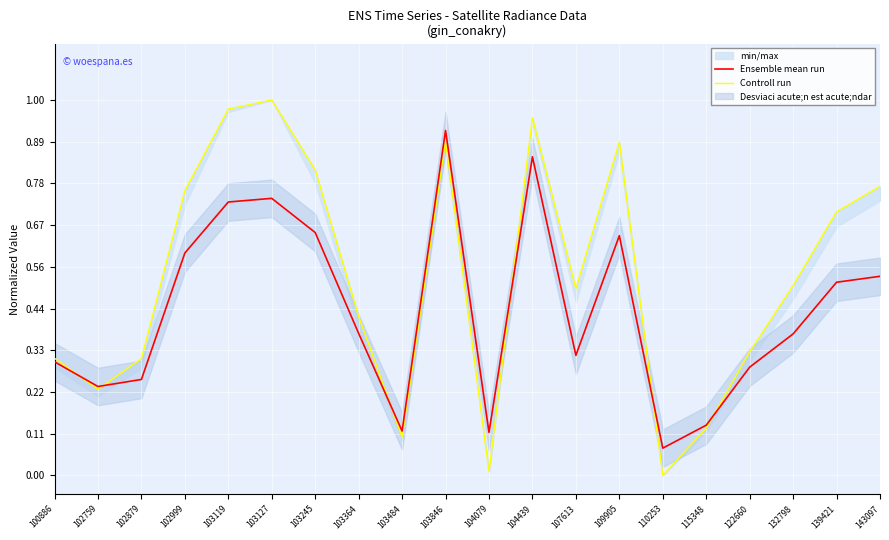

What is the value of the Ensemble mean run point at the 16th from the left?

0.1